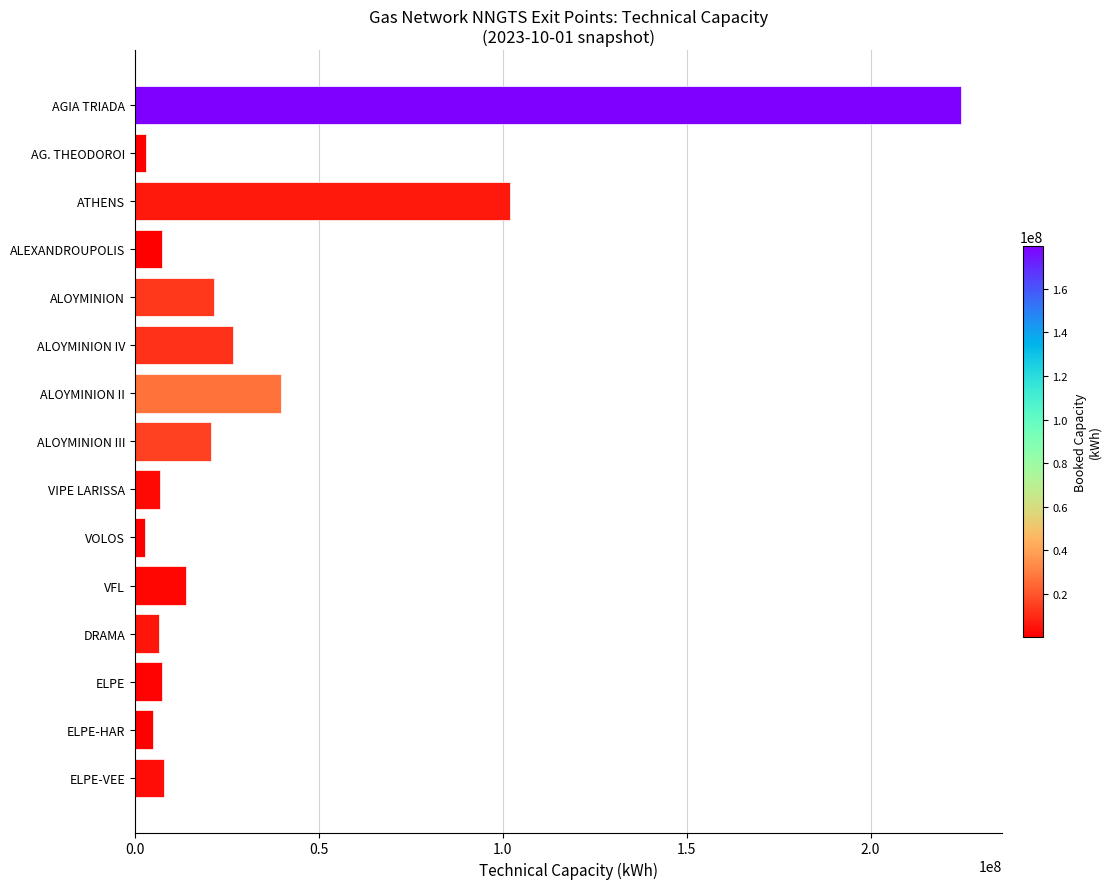

What is the label of the 12th bar from the bottom?

ALEXANDROUPOLIS